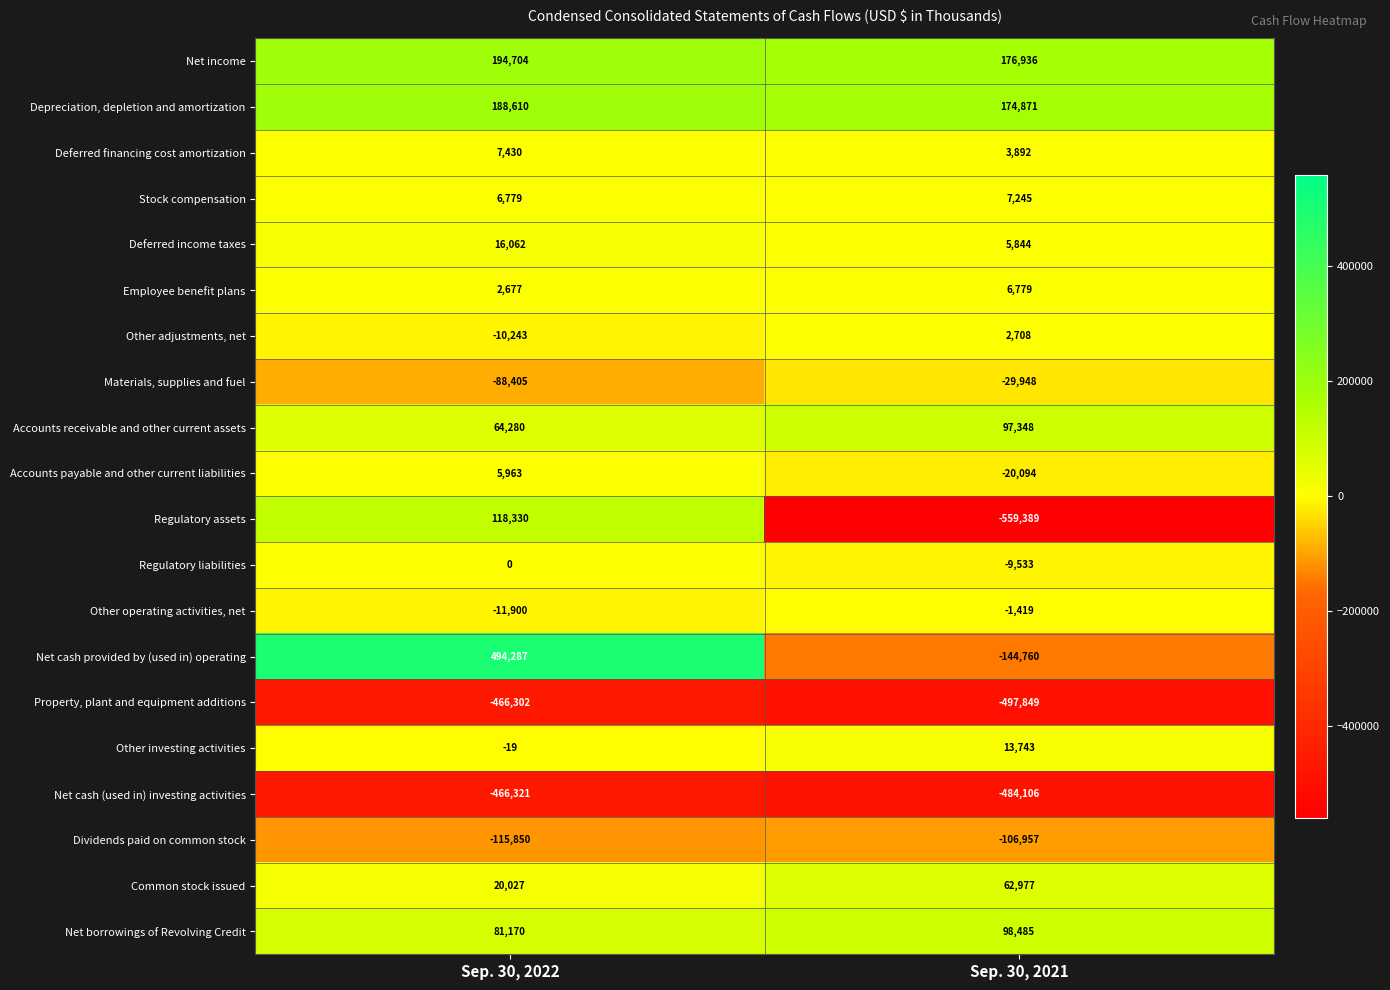

Which label corresponds to the smallest value in the chart?

Sep. 30, 2021